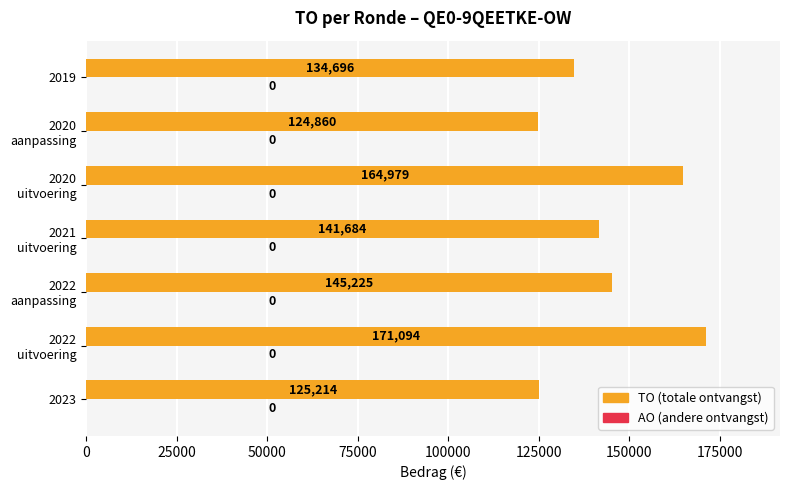

How many bars are there in total?

7